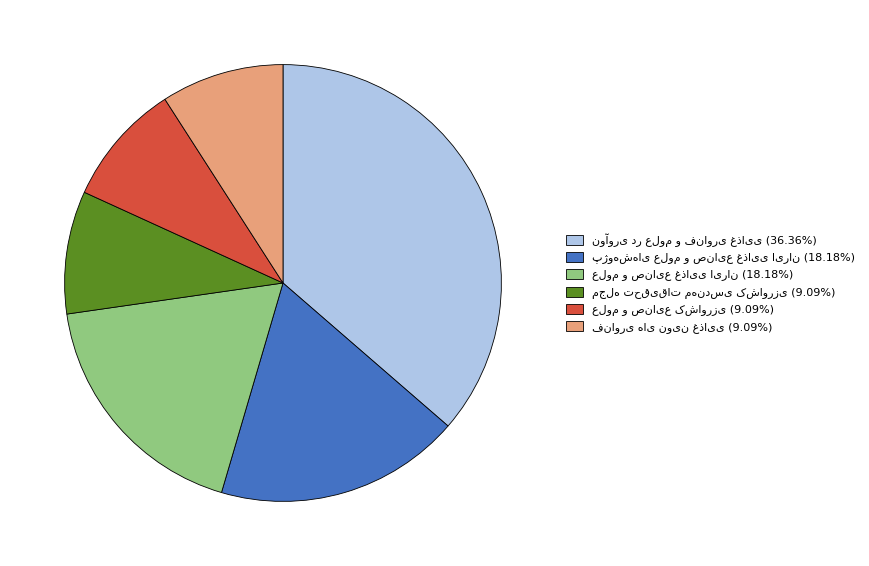

How many segments does this pie chart have?

6